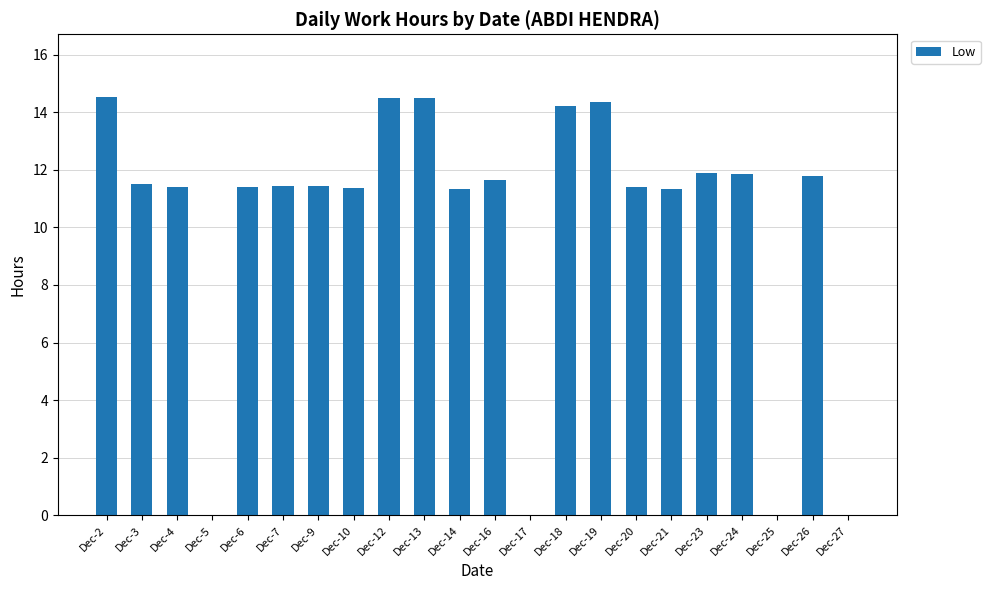

True or false: the data shows 18.7 at Dec-18.

False